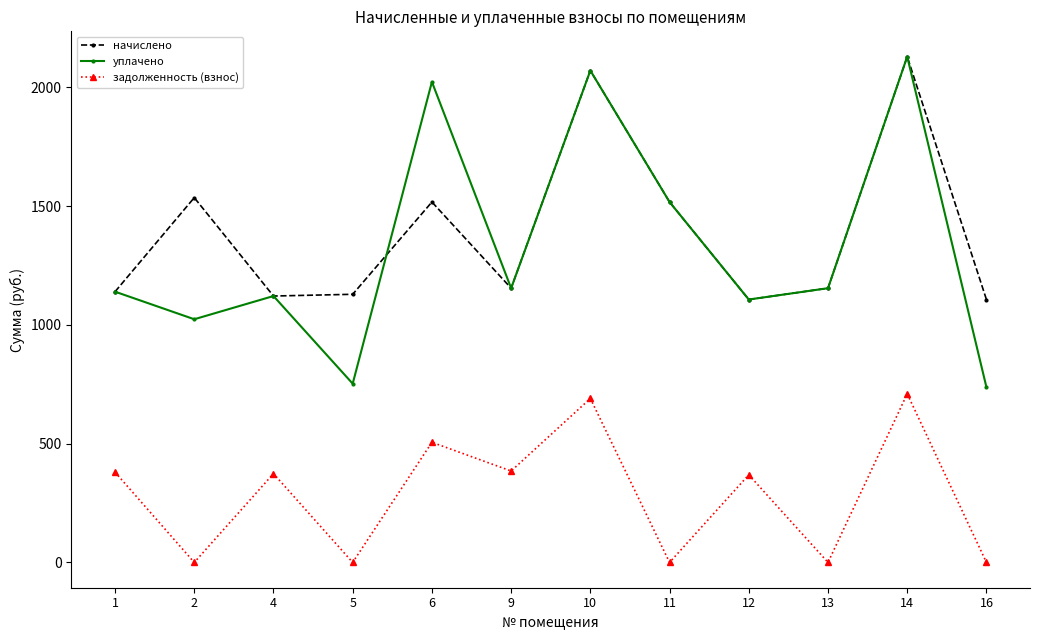

Is it true that задолженность (взнос) equals -477.2 at 16?

False